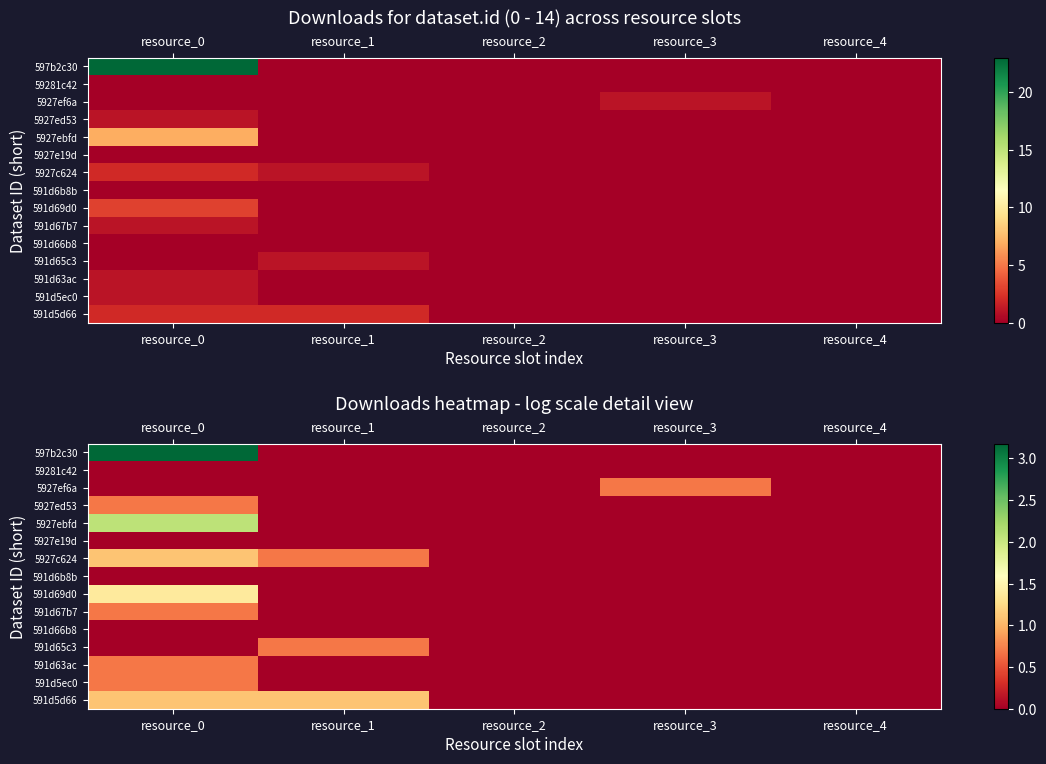

Which has a higher value, resource_0 or resource_1?

resource_0